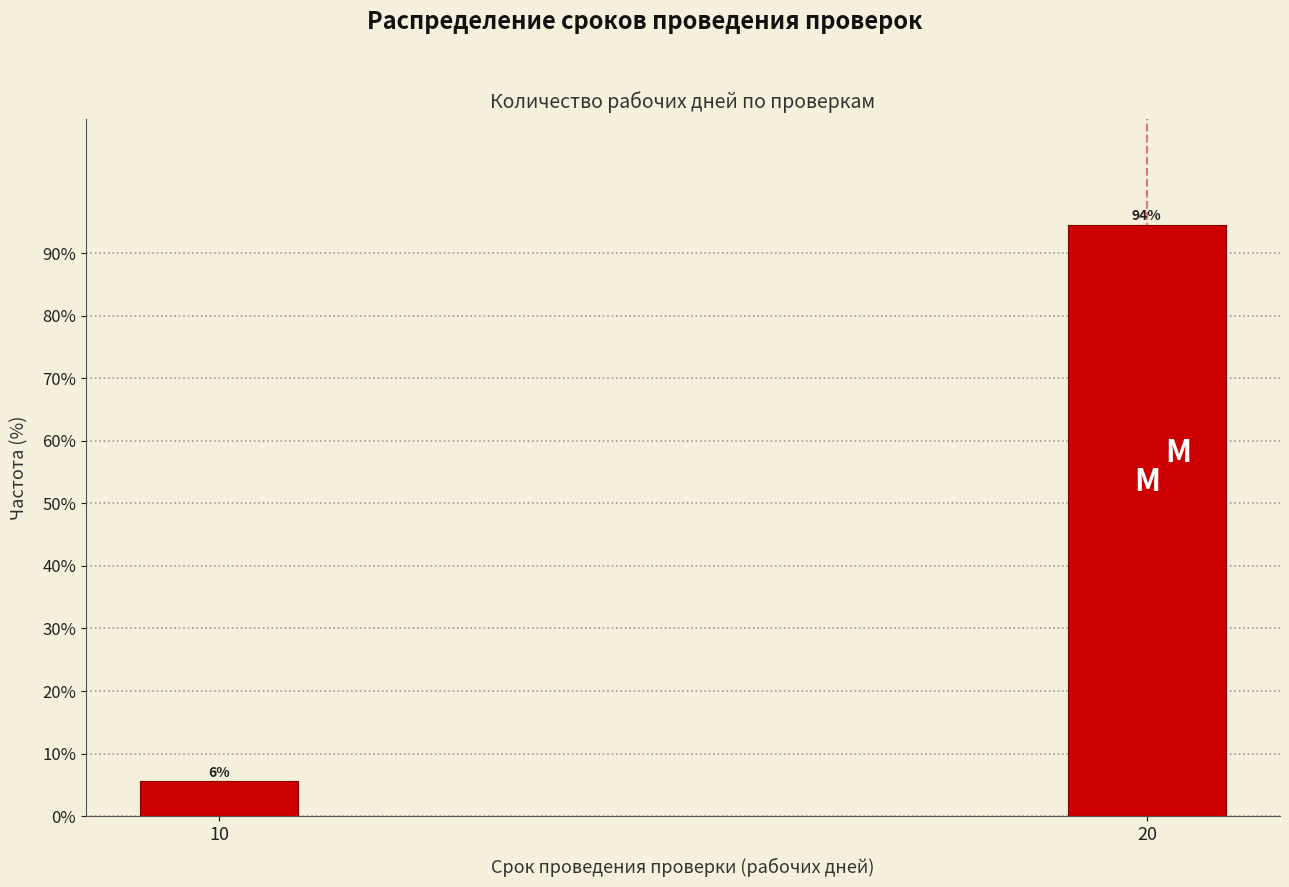

What is the greatest value displayed?

94.4